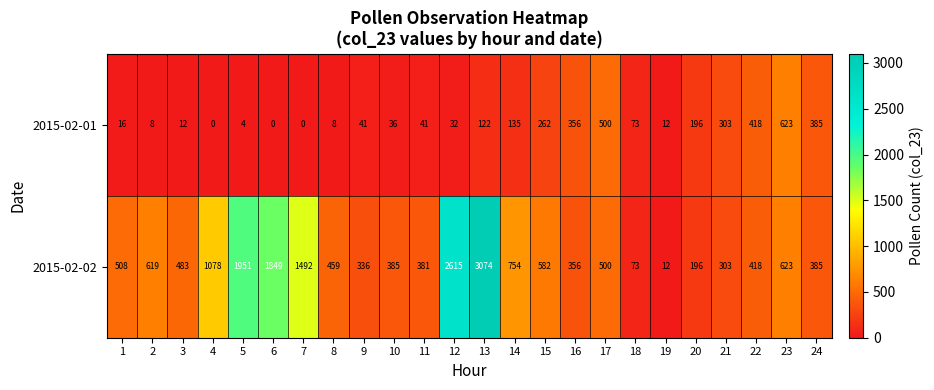

What is the minimum value for 2015-02-02?

12